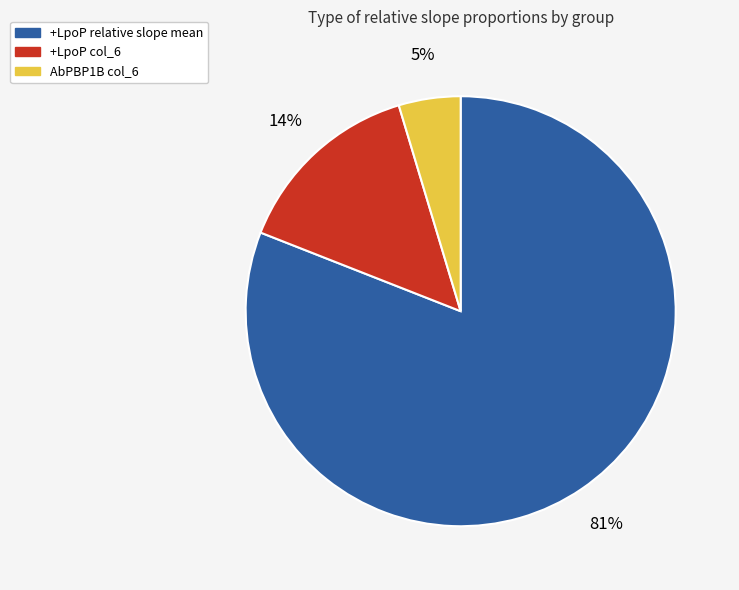

To the nearest percent, what is the average slice percentage?

33%